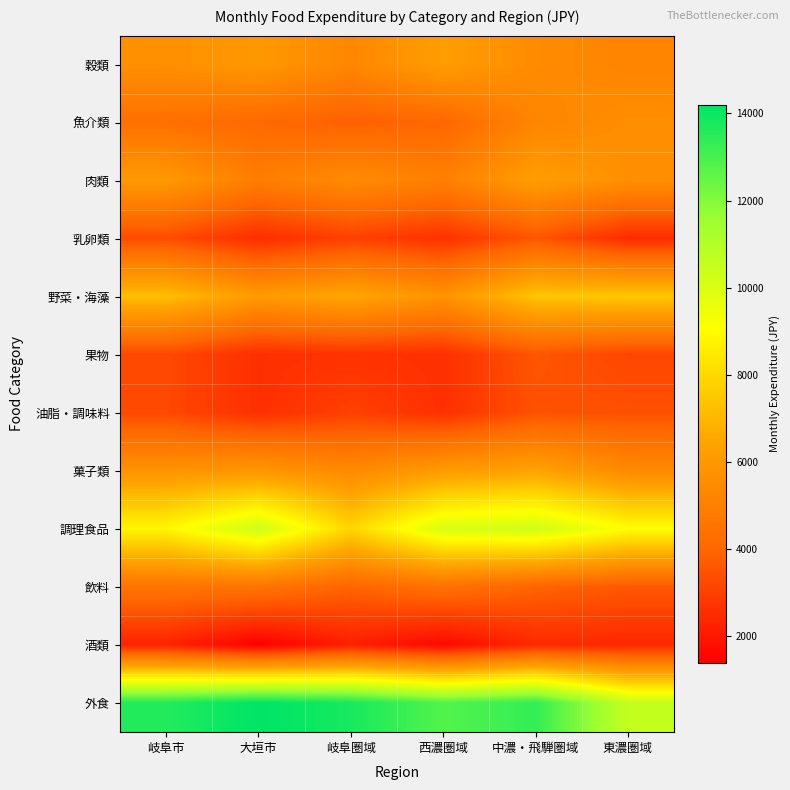

What is the difference between the highest and lowest values at 西濃圏域?

11180